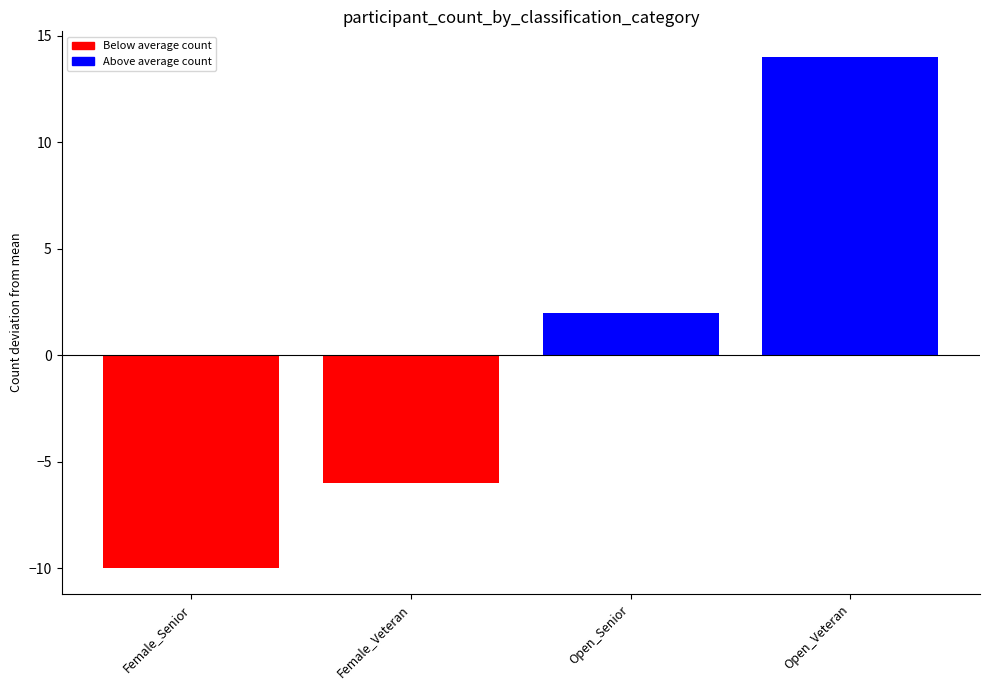

Which label corresponds to the largest value in the chart?

Open_Veteran